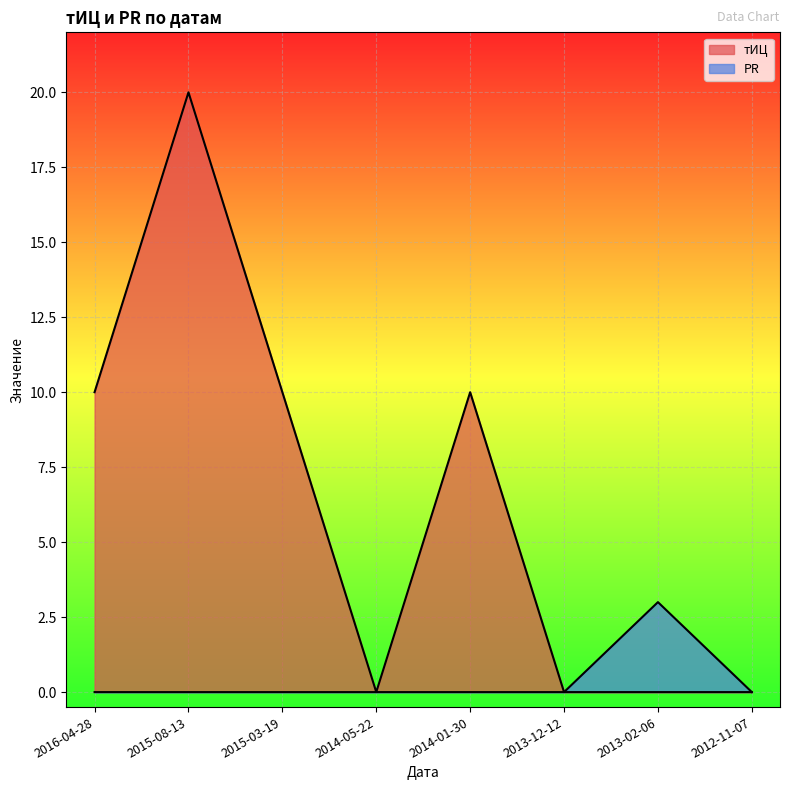

List the series in order of their overall mean, highest first.

тИЦ, PR